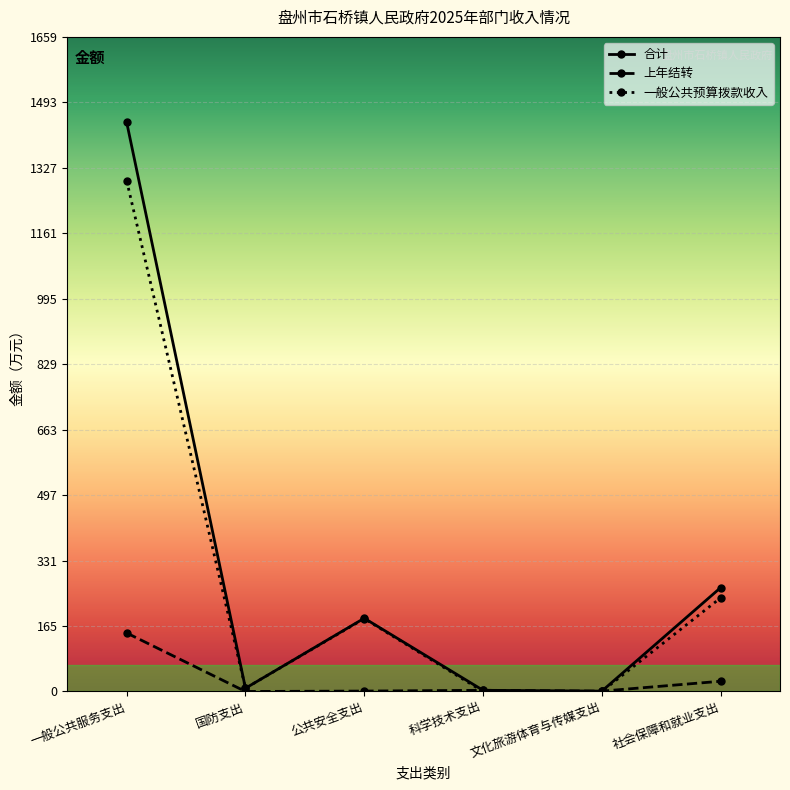

What is the sum of all 合计 values?

1904.5